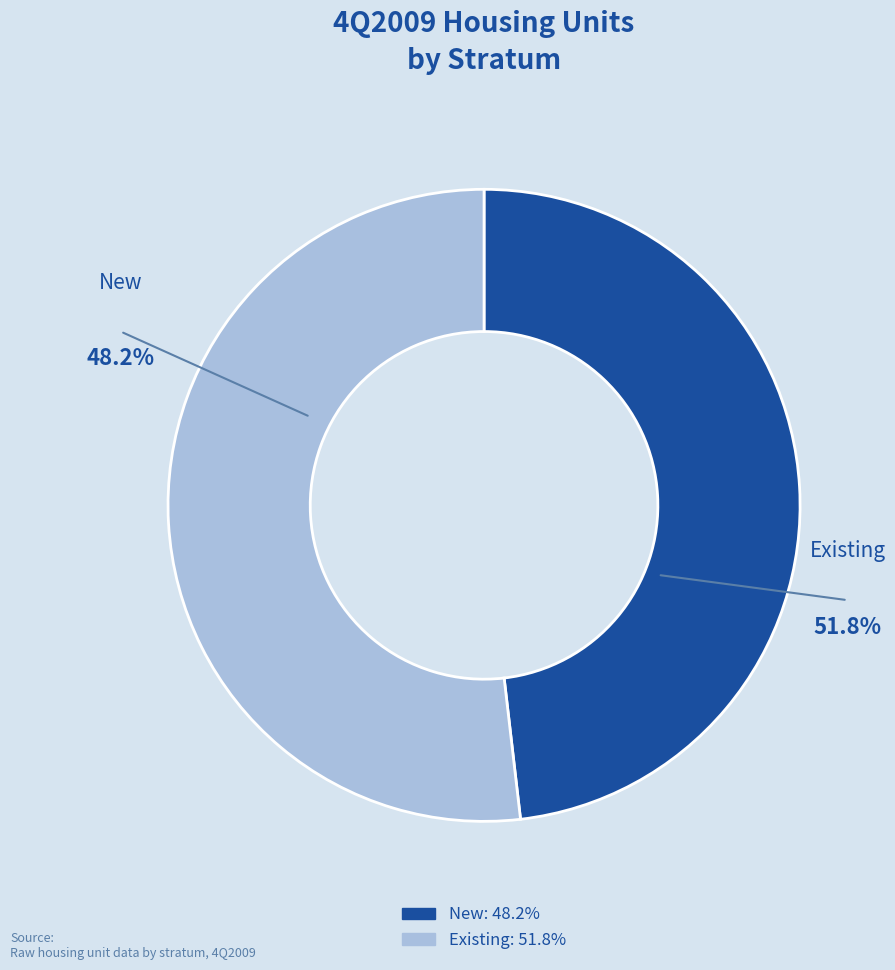

Which slice is the largest?

Existing